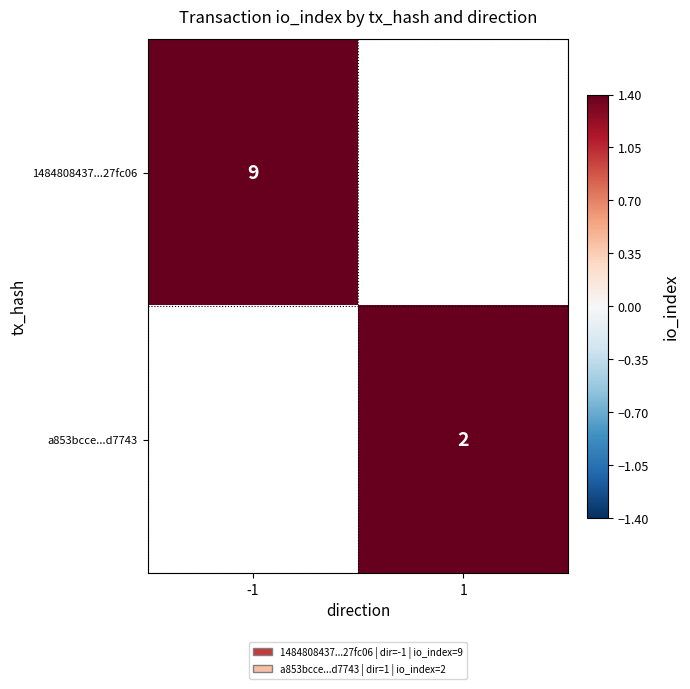

At how many categories does at least one series exceed 5?

1